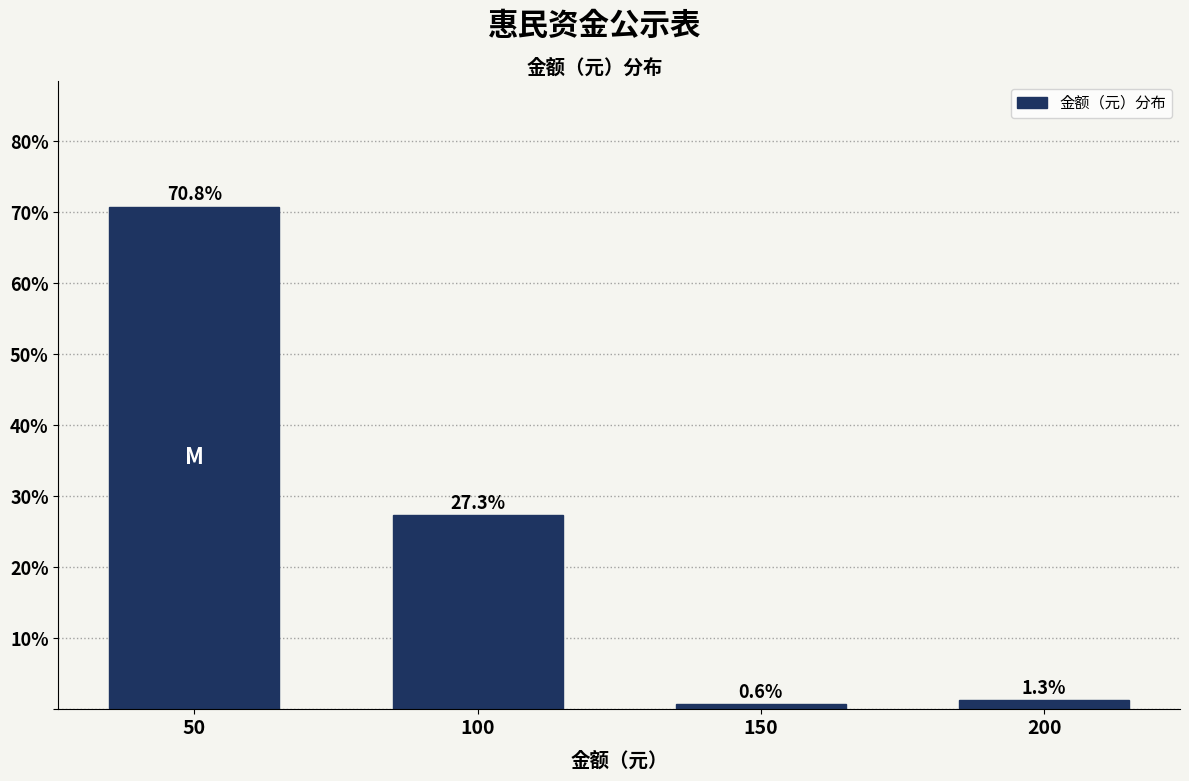

Reading left to right, what are all the values shown in this chart?

50=70.8	100=27.3	150=0.6	200=1.3